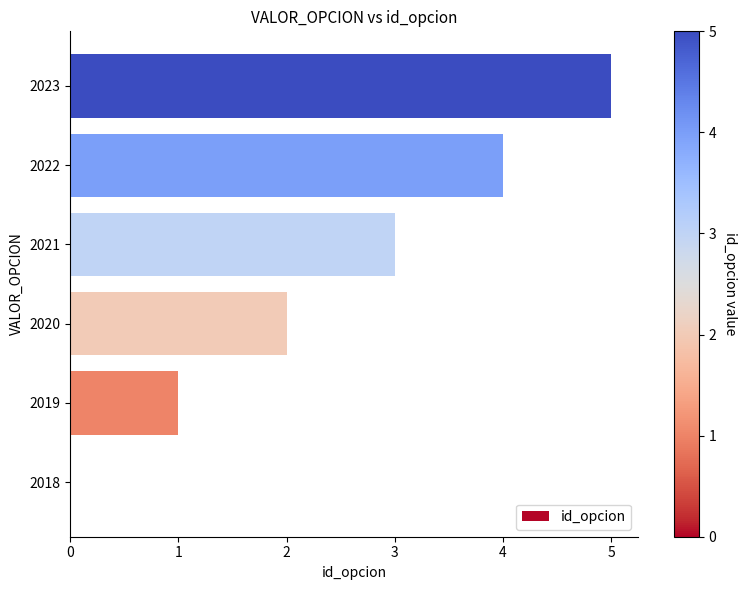

Count the values in the range 1 to 4.

4